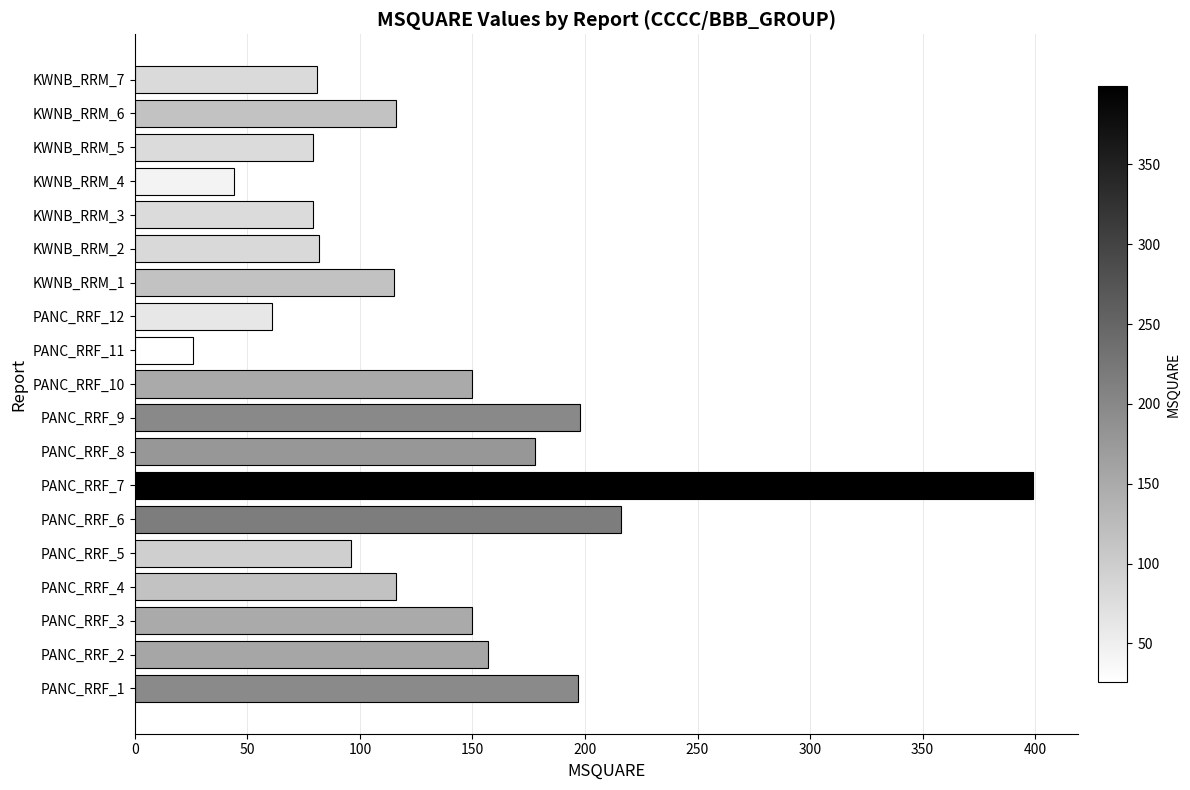

What is the approximate value at KWNB_RRM_4, to the nearest 5?

45